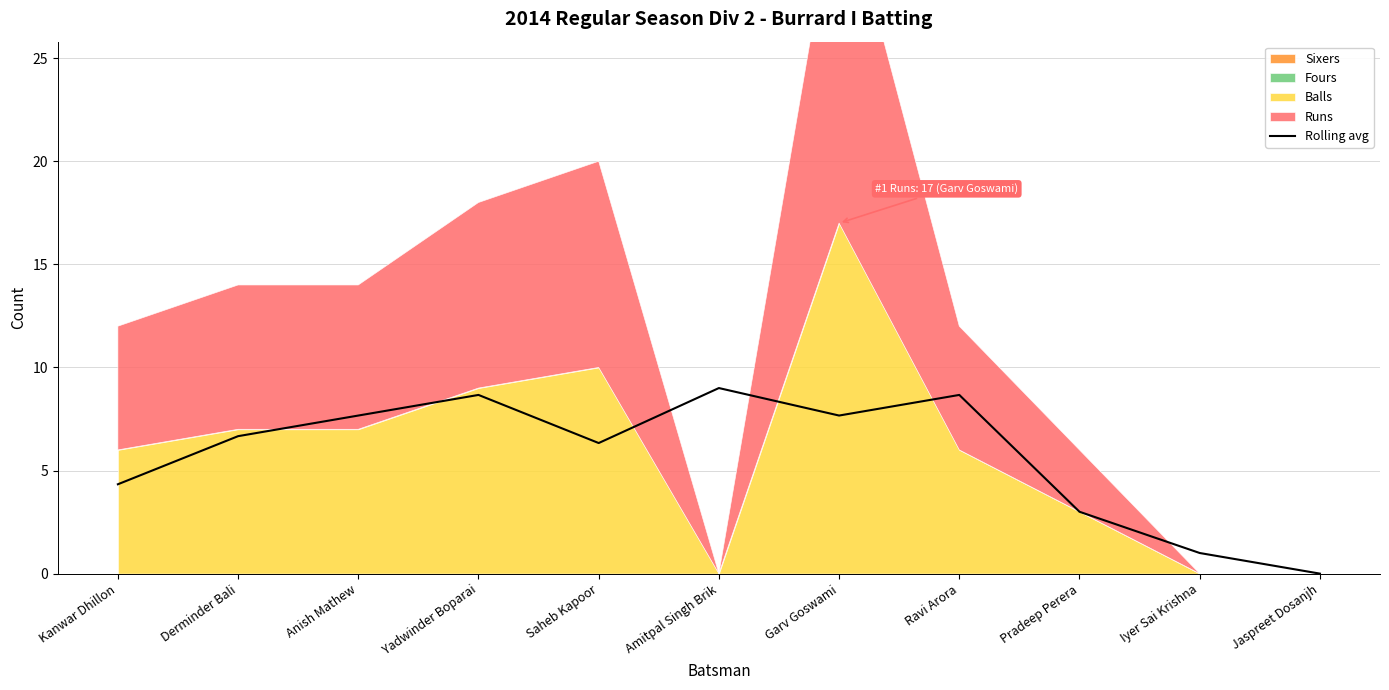

What is the change in value from Anish Mathew to Iyer Sai Krishna?

-6.7